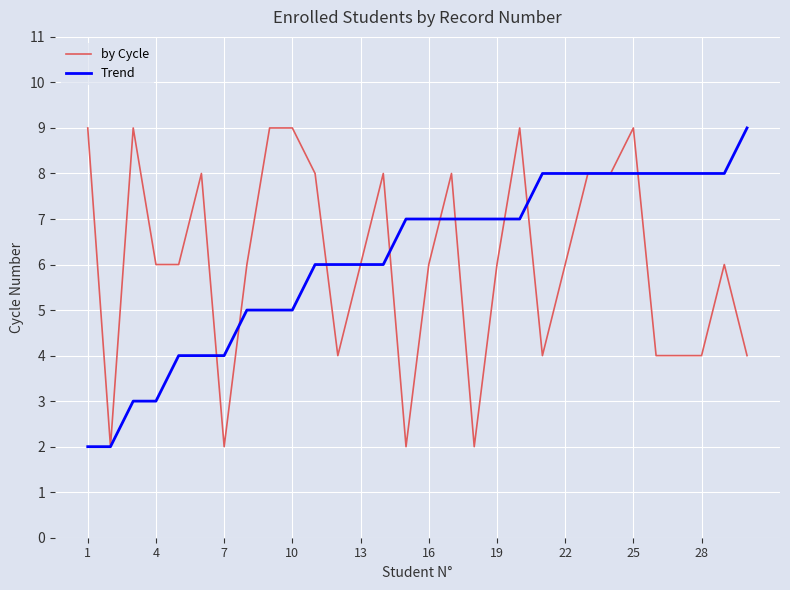

What is the greatest value displayed?

9